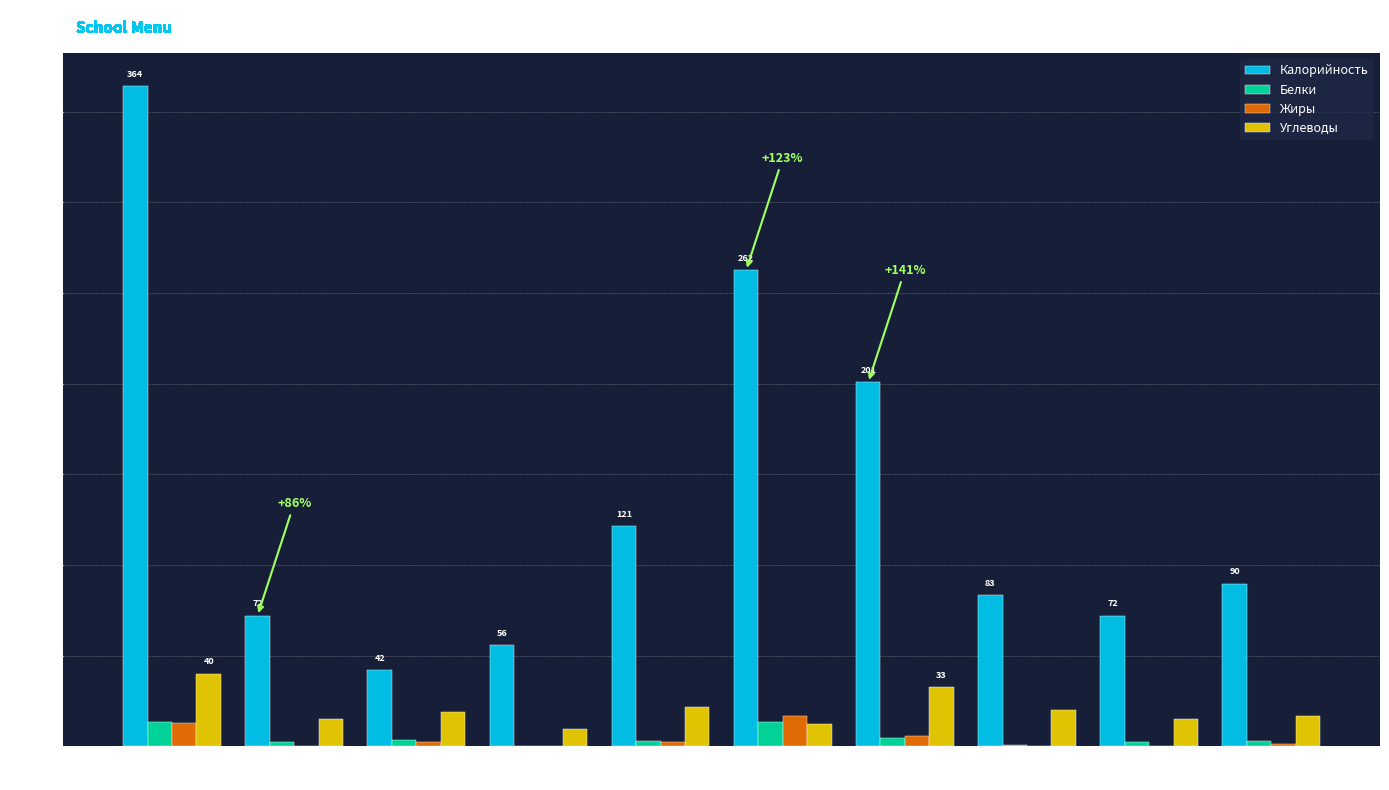

Which series has the largest total across all categories?

Калорийность